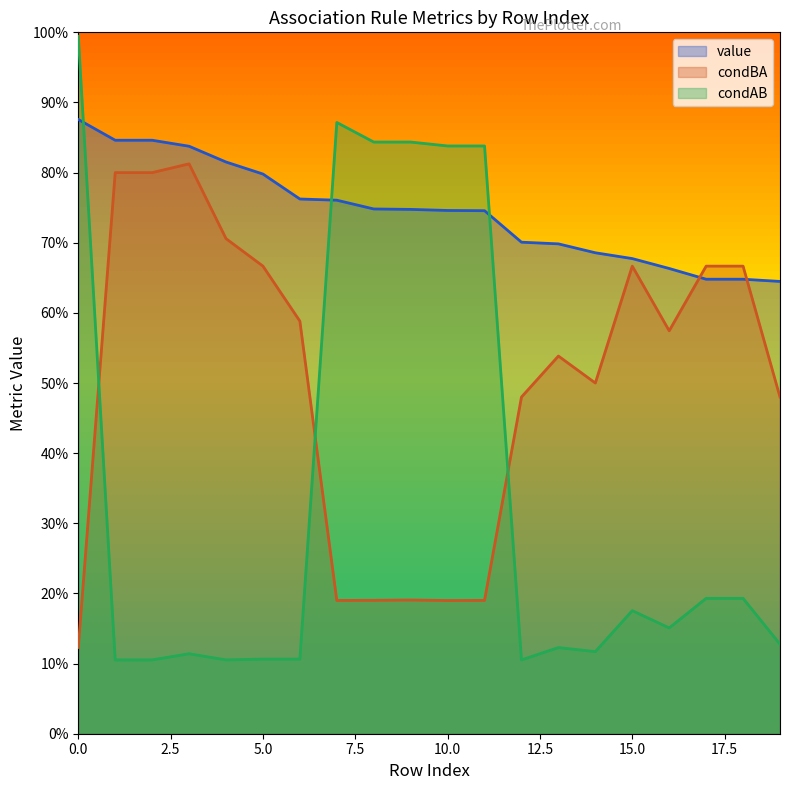

True or false: condAB has more than 2 interior local peaks.

True